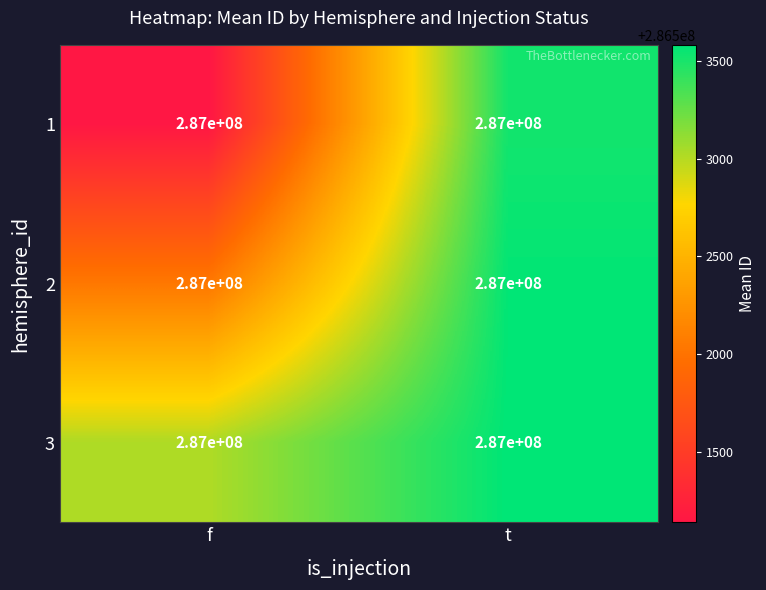

Reading right to left, list all the values displayed in this chart.

1: t=287000000.0	f=287000000.0
2: t=287000000.0	f=287000000.0
3: t=287000000.0	f=287000000.0